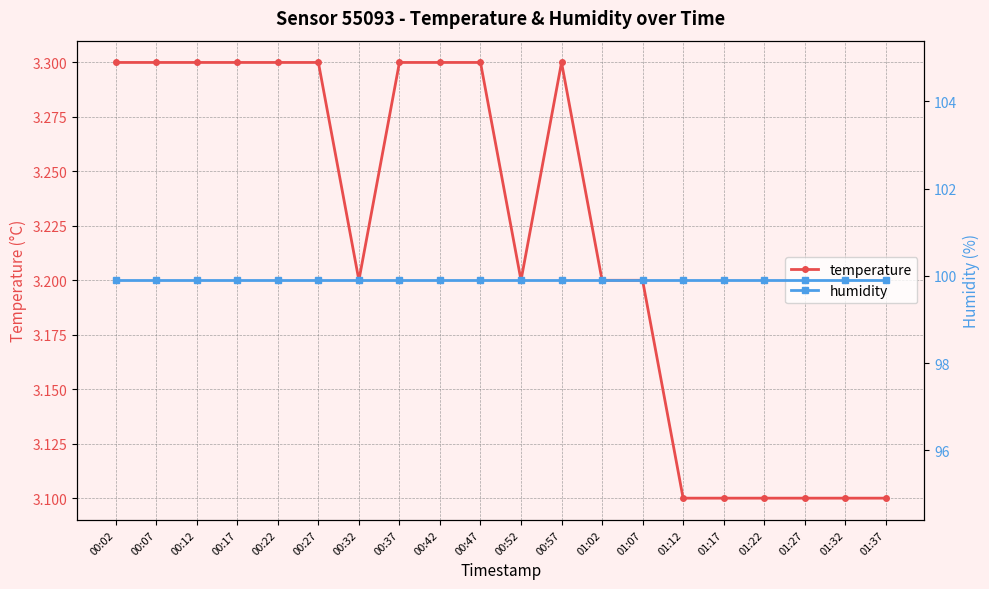

List the series in order of their peak value, highest first.

humidity, temperature